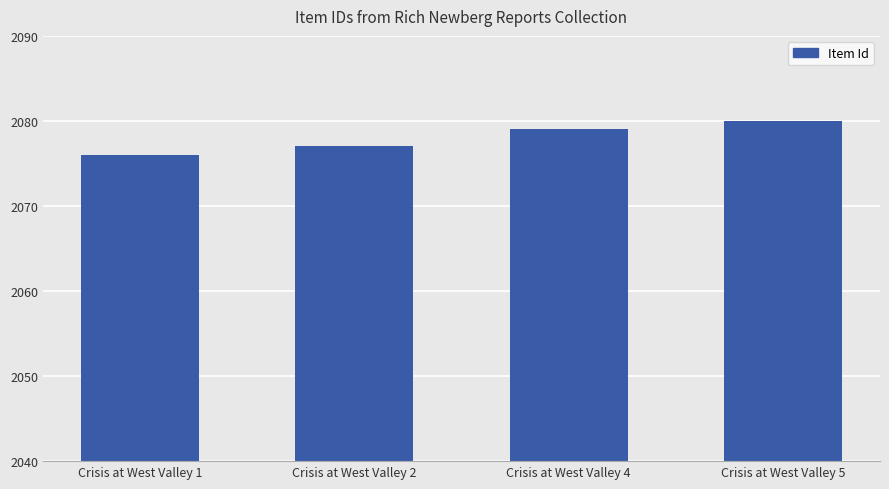

The chart shows a value of 1031 at Crisis at West Valley 2. True or false?

False